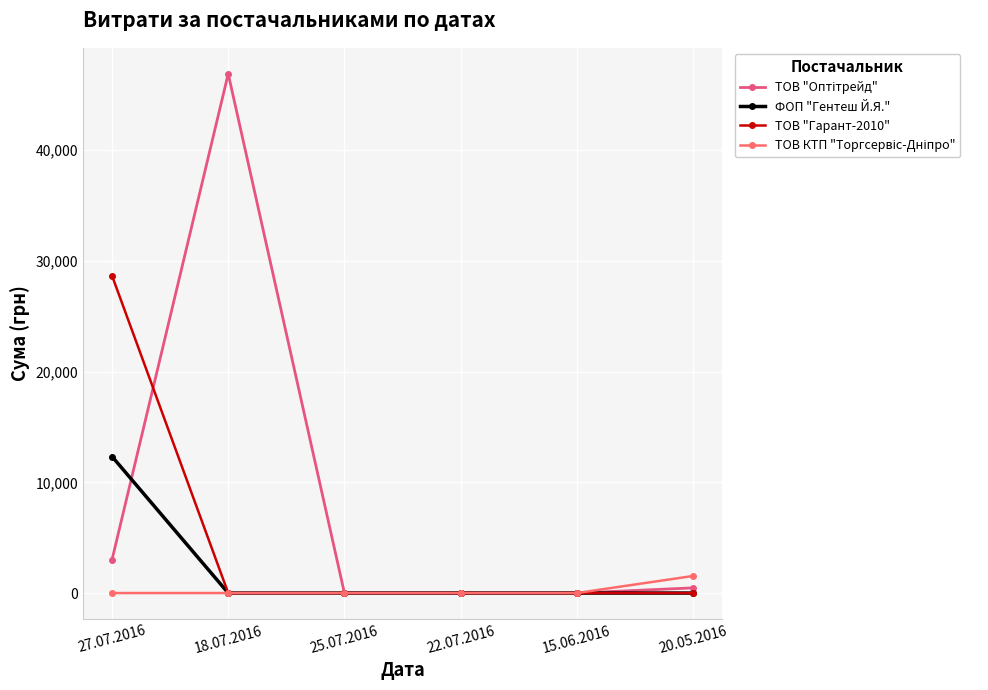

Is this an area chart (filled region under the line)?

No